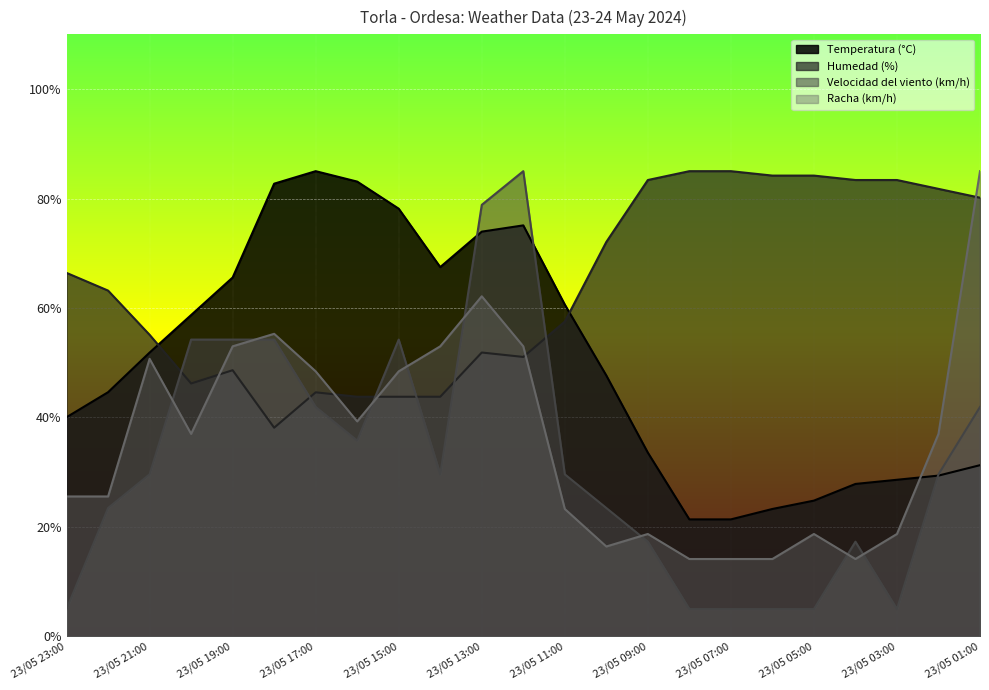

Where does the Humedad (%) series first go above 63?

23/05 23:00